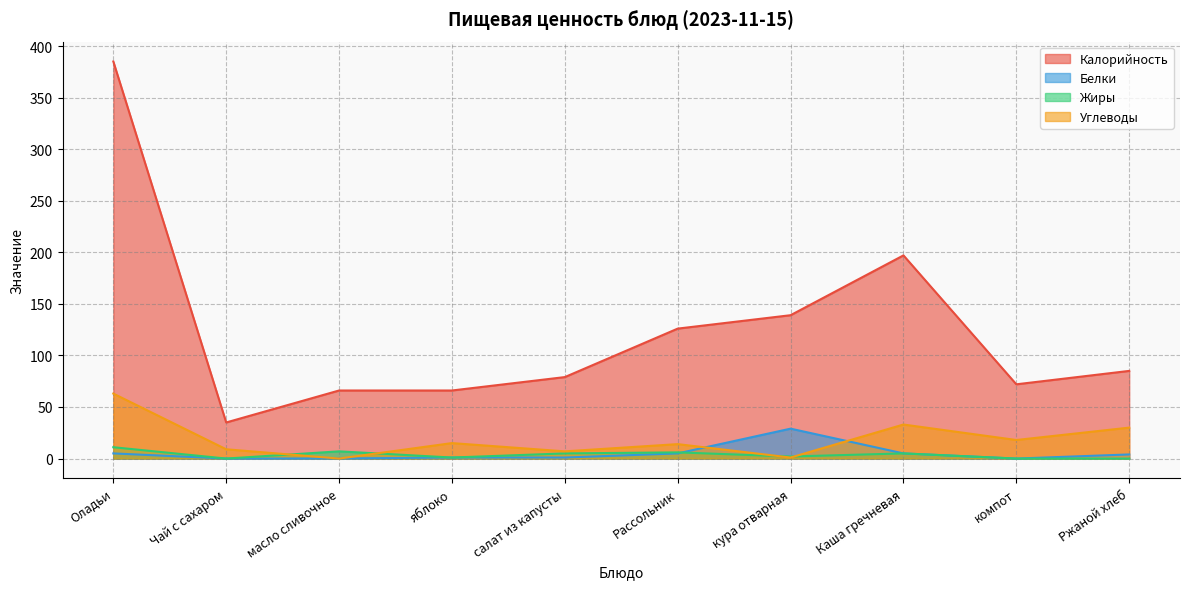

True or false: Калорийность has a value of 20.7 at масло сливочное.

False